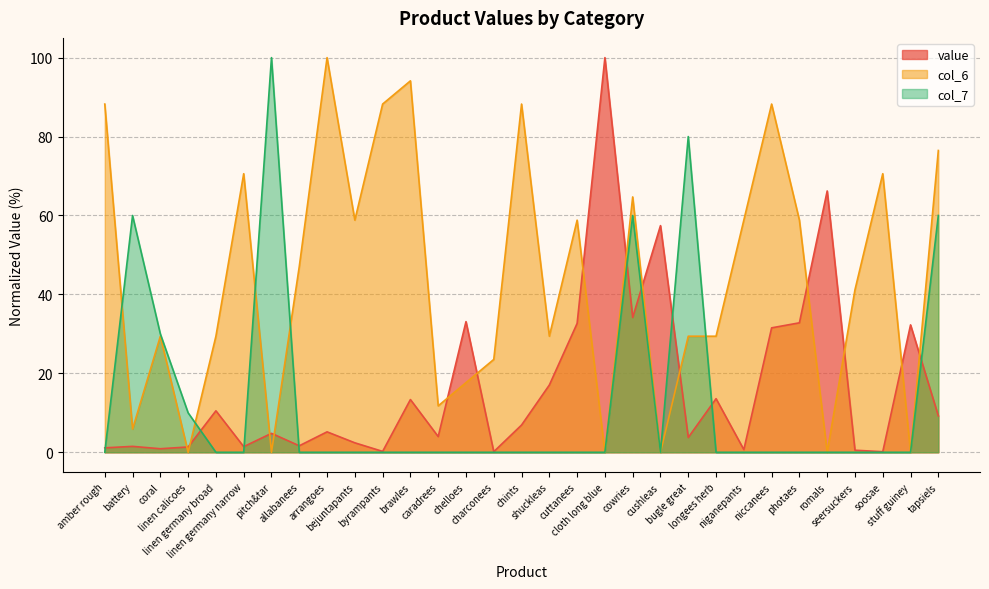

What is the sum of the value values at shuckleas and battery?

18.5